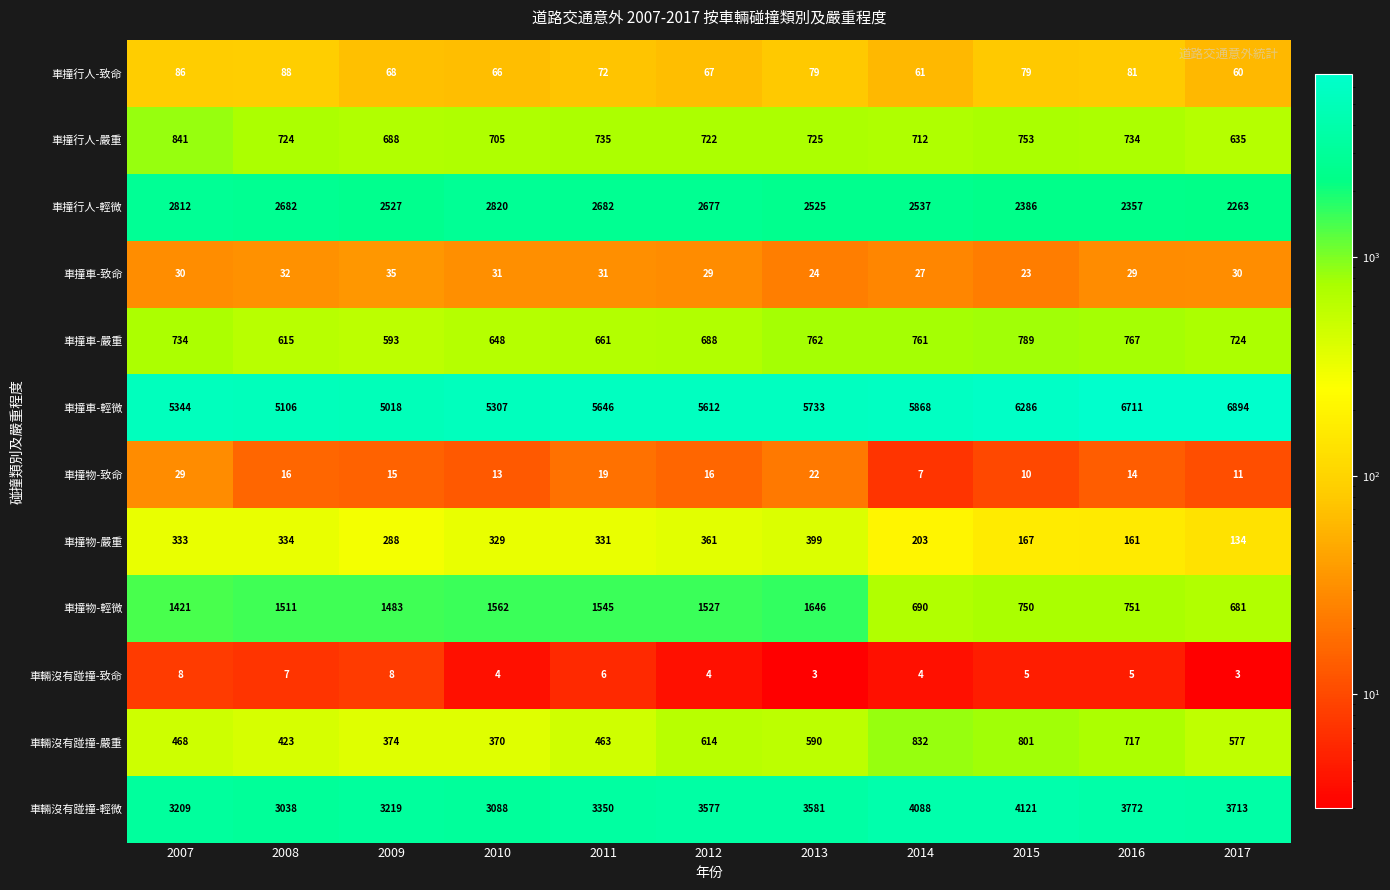

Count the number of data series in this chart.

12